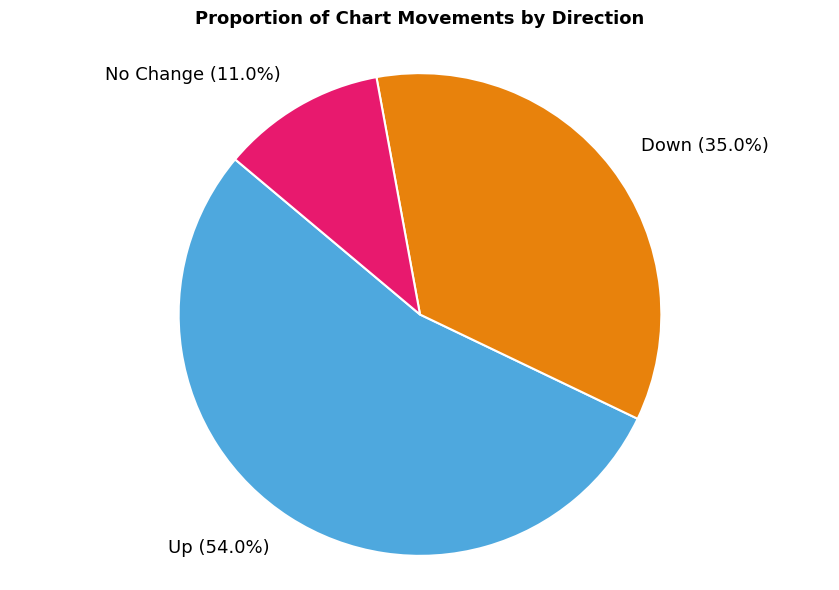

To the nearest percent, what percentage of the pie is up?

54%